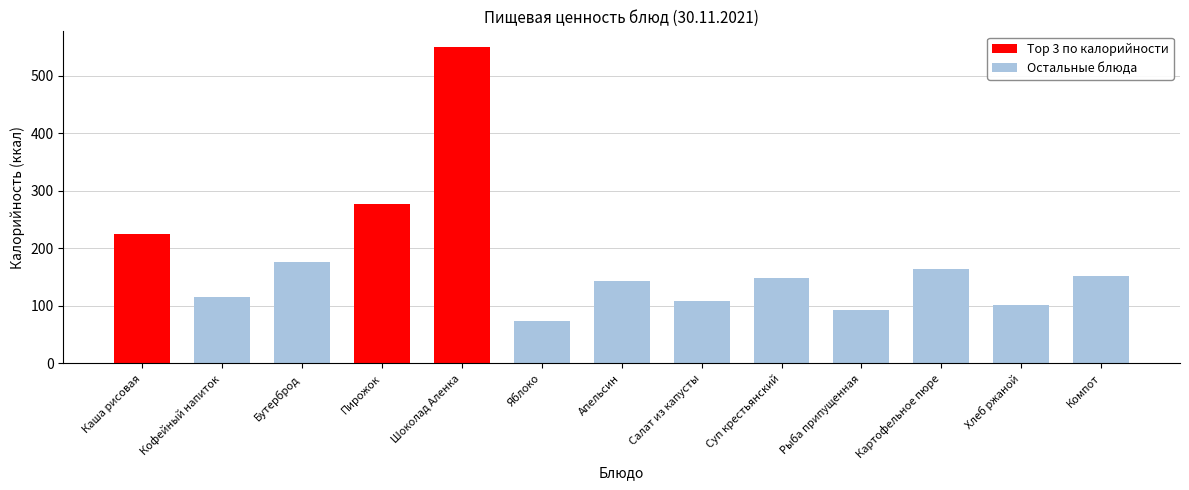

List the labels in order of Калорийность value, smallest first.

Яблоко, Рыба припущенная, Хлеб ржаной, Салат из капусты, Кофейный напиток, Апельсин, Суп крестьянский, Компот, Картофельное пюре, Бутерброд, Каша рисовая, Пирожок, Шоколад Аленка